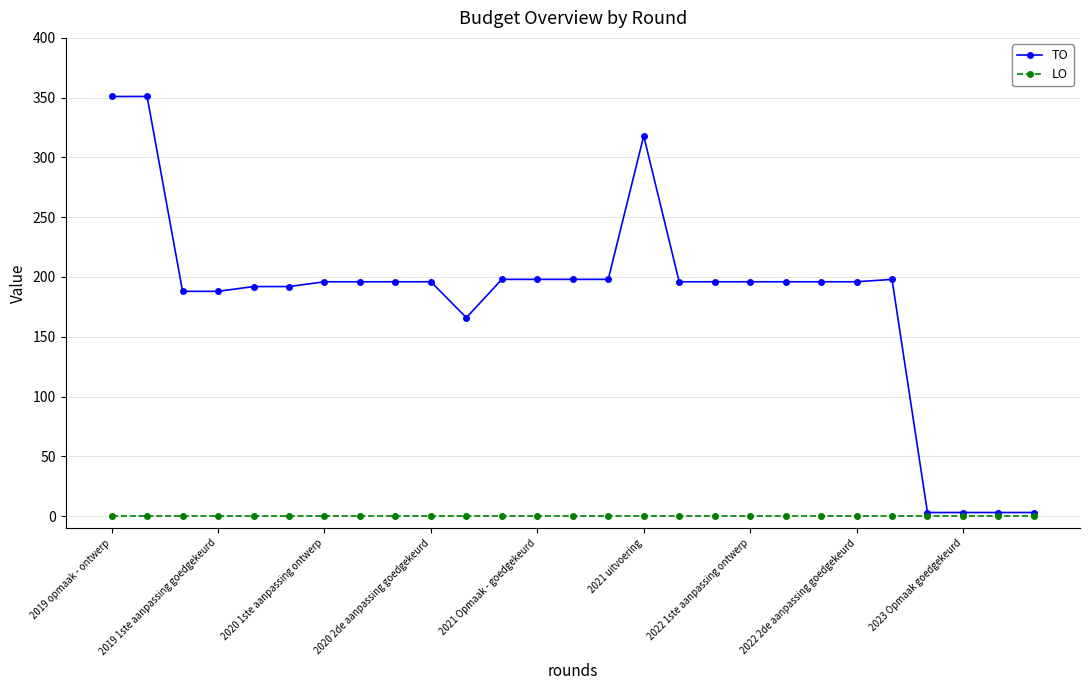

List the series in order of their peak value, highest first.

TO, LO